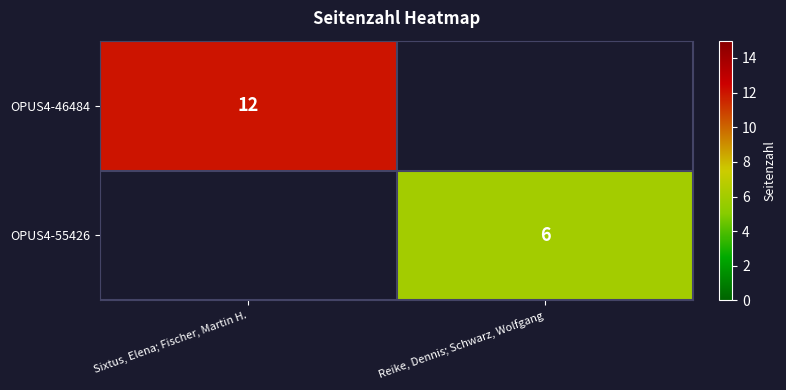

True or false: OPUS4-46484 has a value of 19 at Sixtus, Elena; Fischer, Martin H..

False